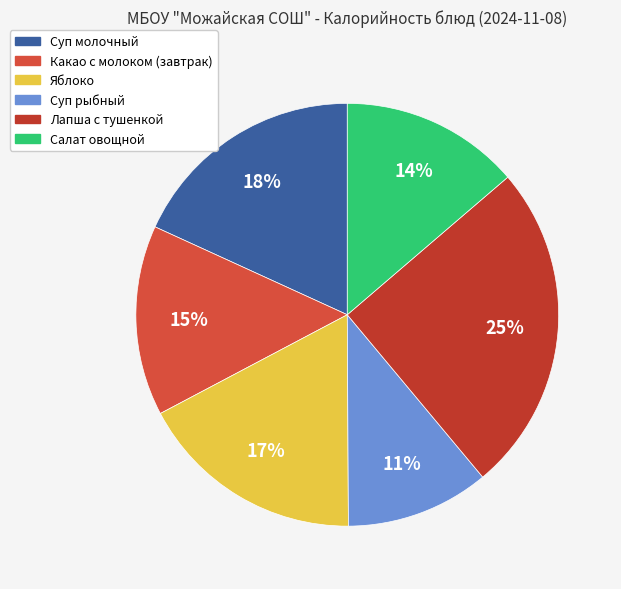

What is the smallest slice in the pie chart?

Суп рыбный